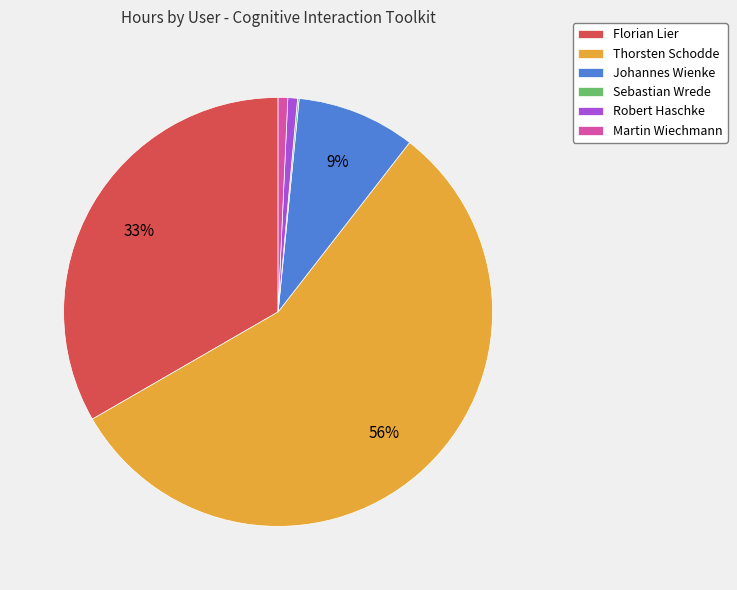

Which slice is the largest?

Thorsten Schodde